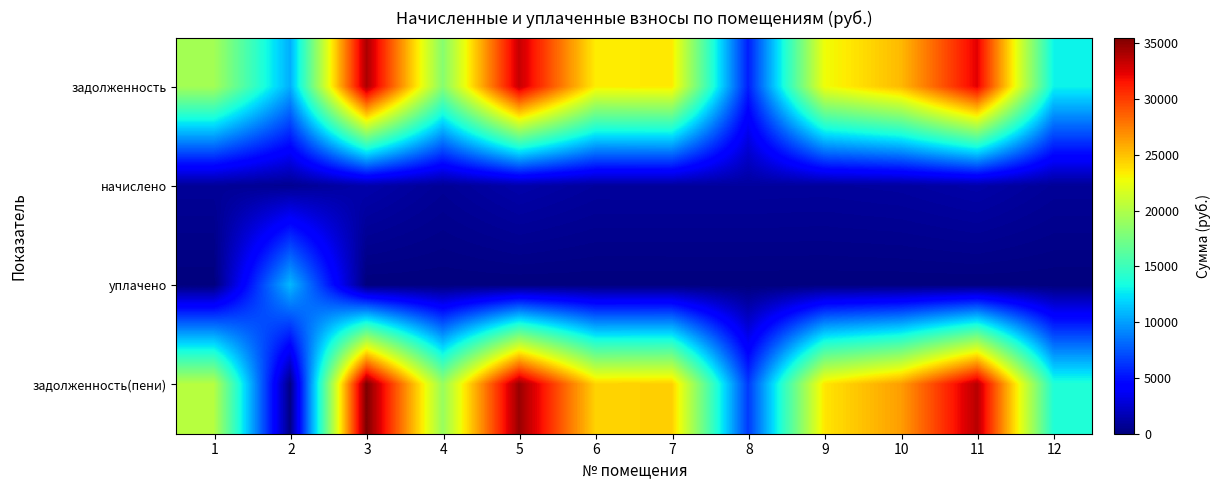

Which series has the largest range (max minus min)?

задолженность(пени)